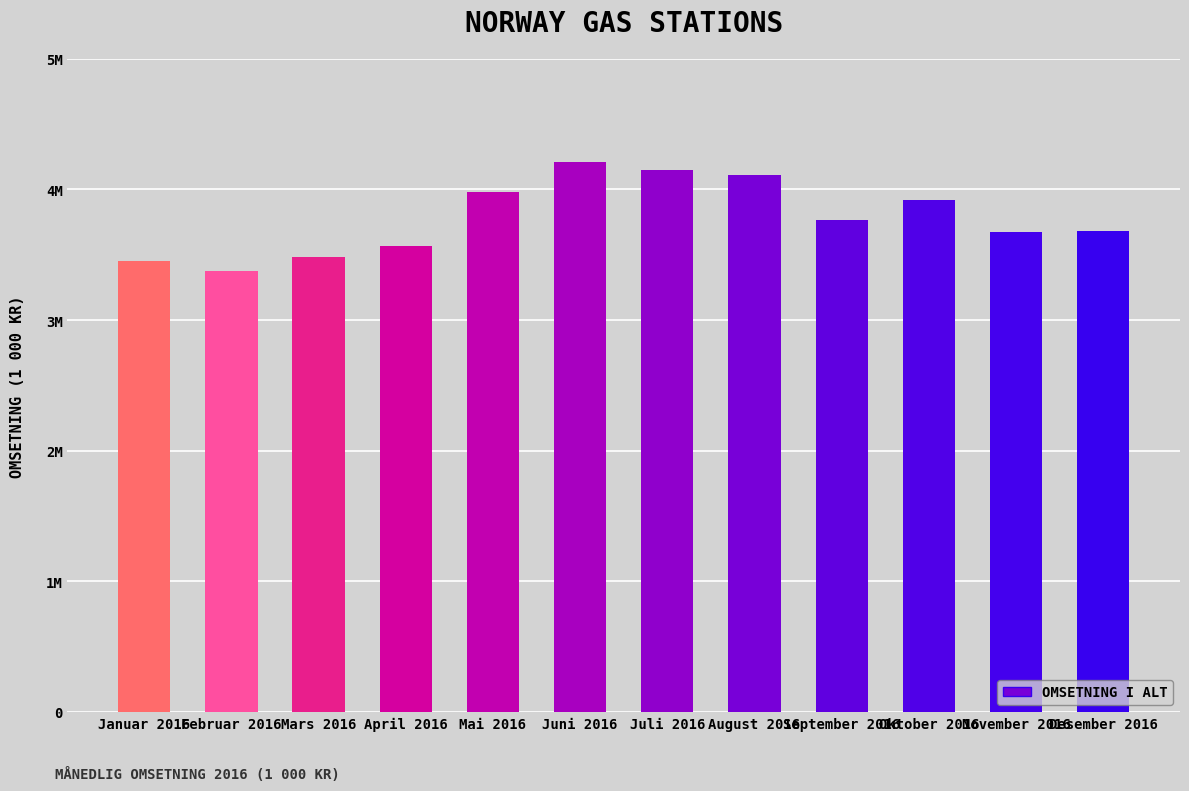

Between April 2016 and Oktober 2016, which is larger?

Oktober 2016